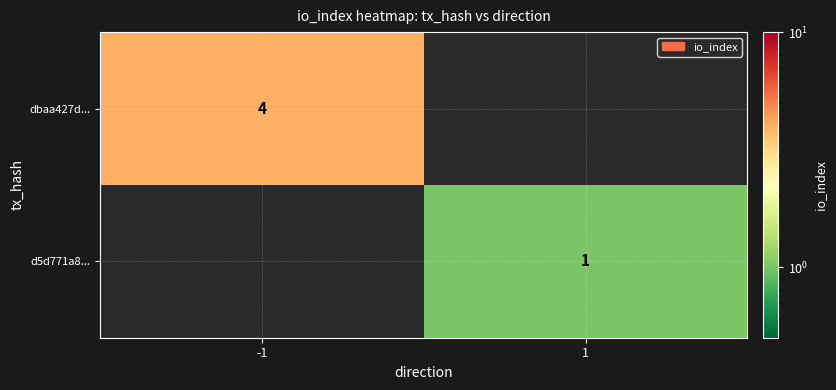

The dbaa427d... series shows 4 at -1. True or false?

True